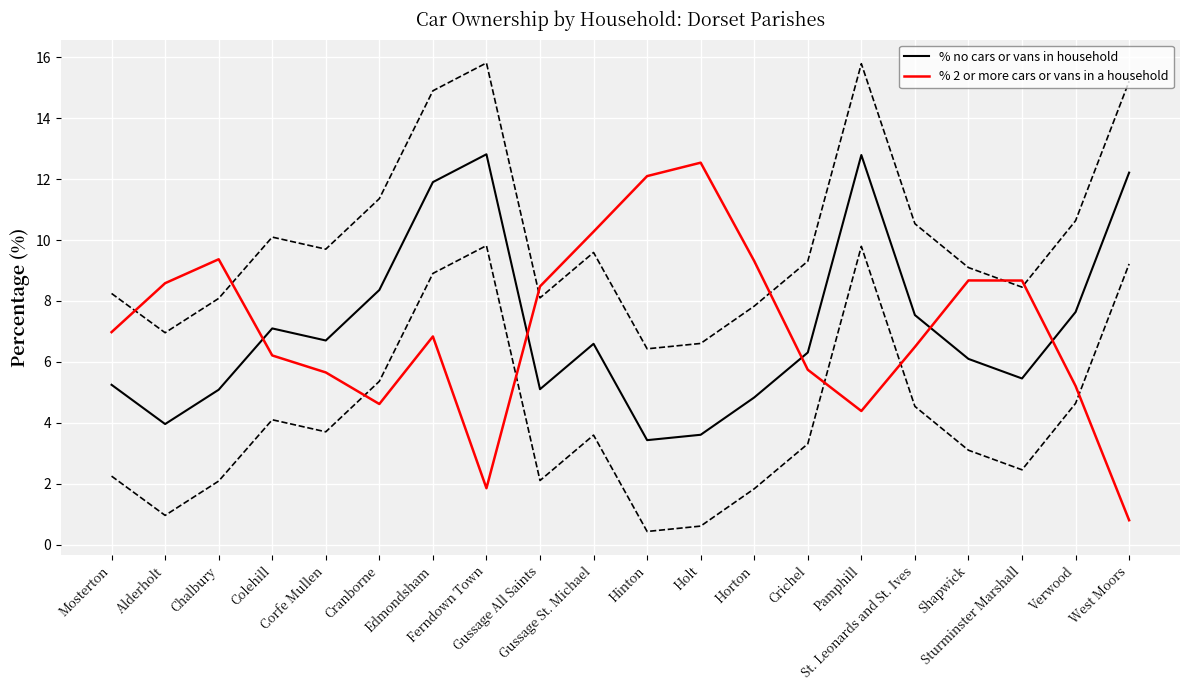

What is the value of the % 2 or more cars or vans in a household point at the 17th from the left?

8.7